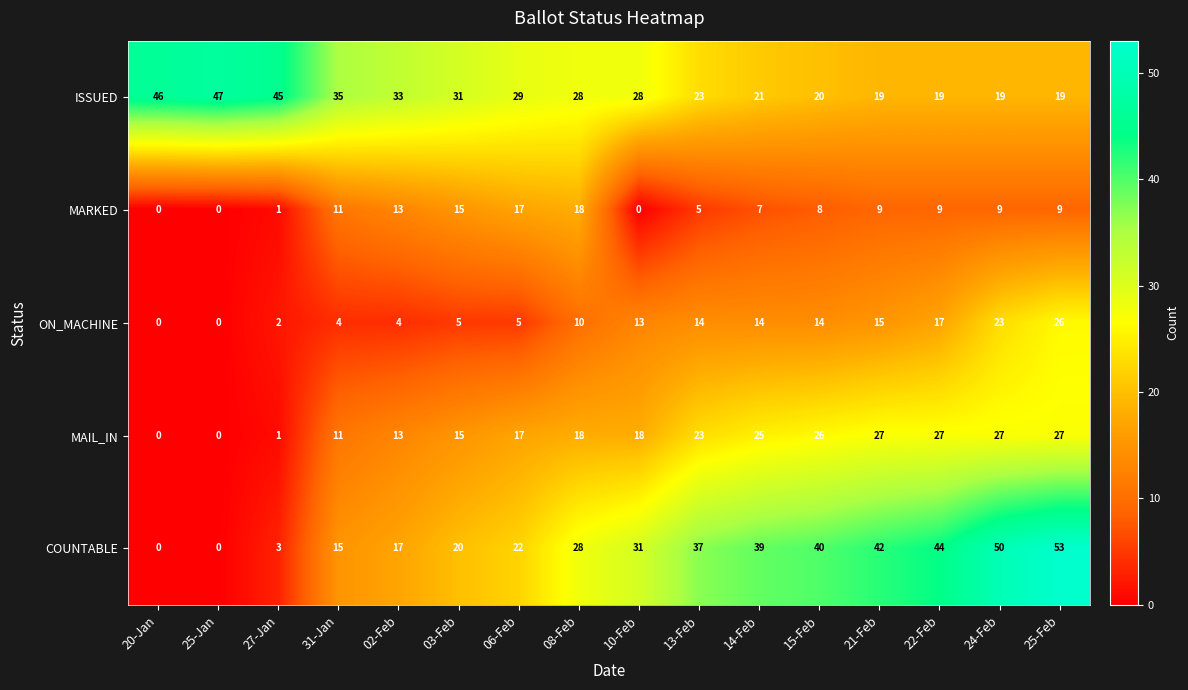

Is the value of COUNTABLE at 08-Feb greater than the value of MARKED at 03-Feb?

Yes